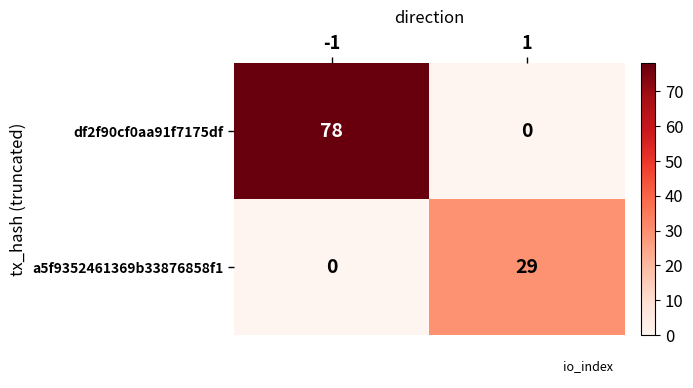

What is the difference between the a5f9352461369b33876858f1 values at 1 and -1?

29